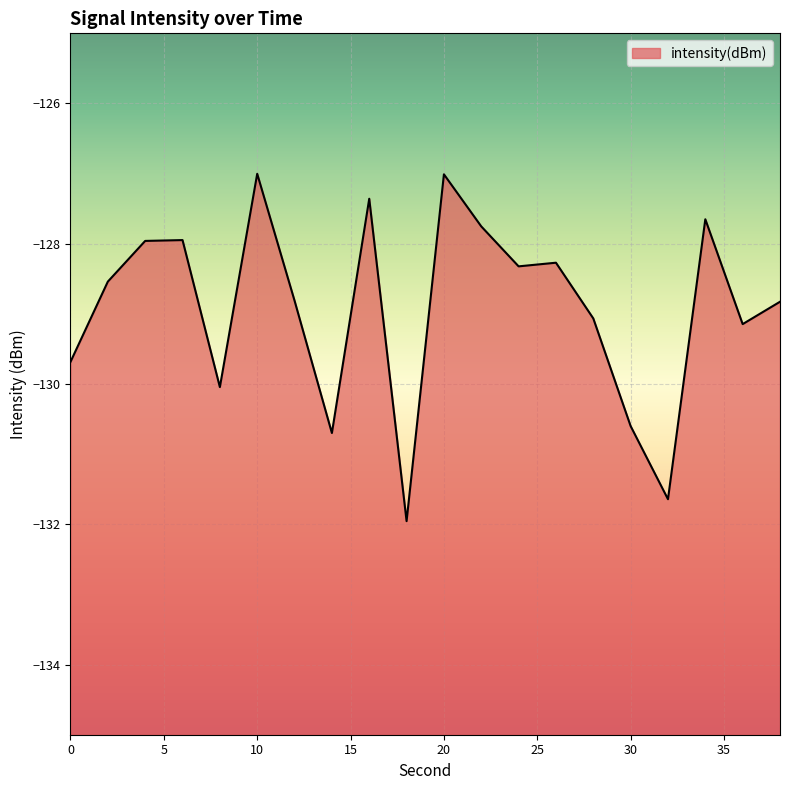

Is it true that the value at 0 is -40.9?

False